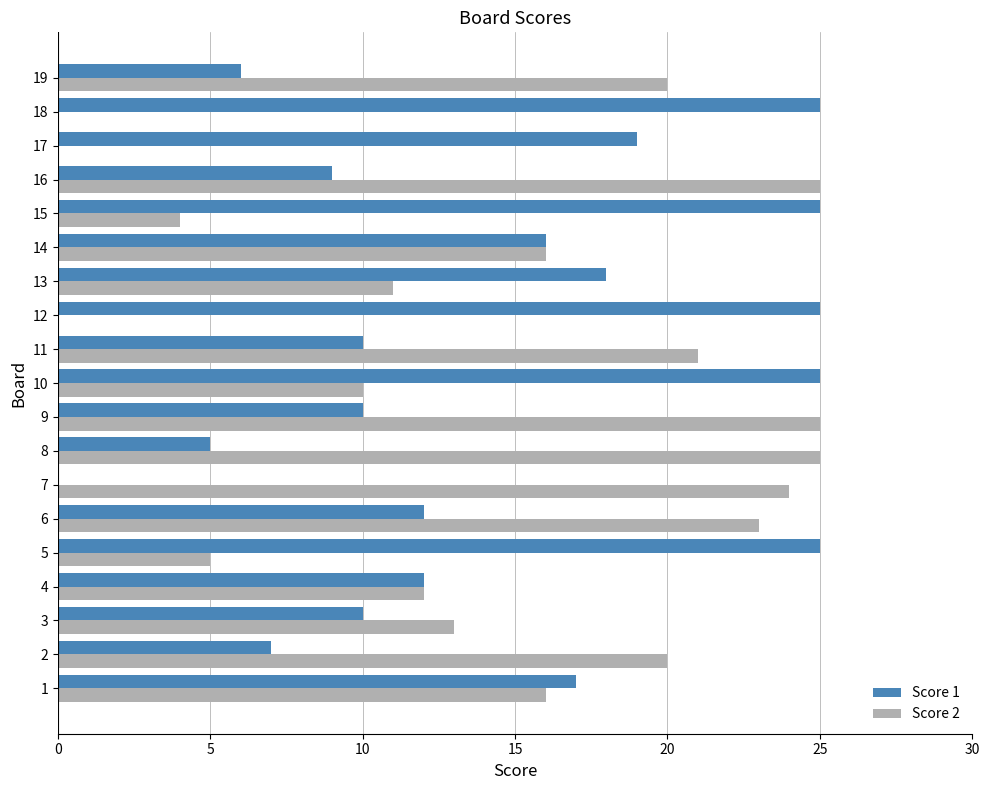

Which series changed the most between 1 and 8?

Score 1